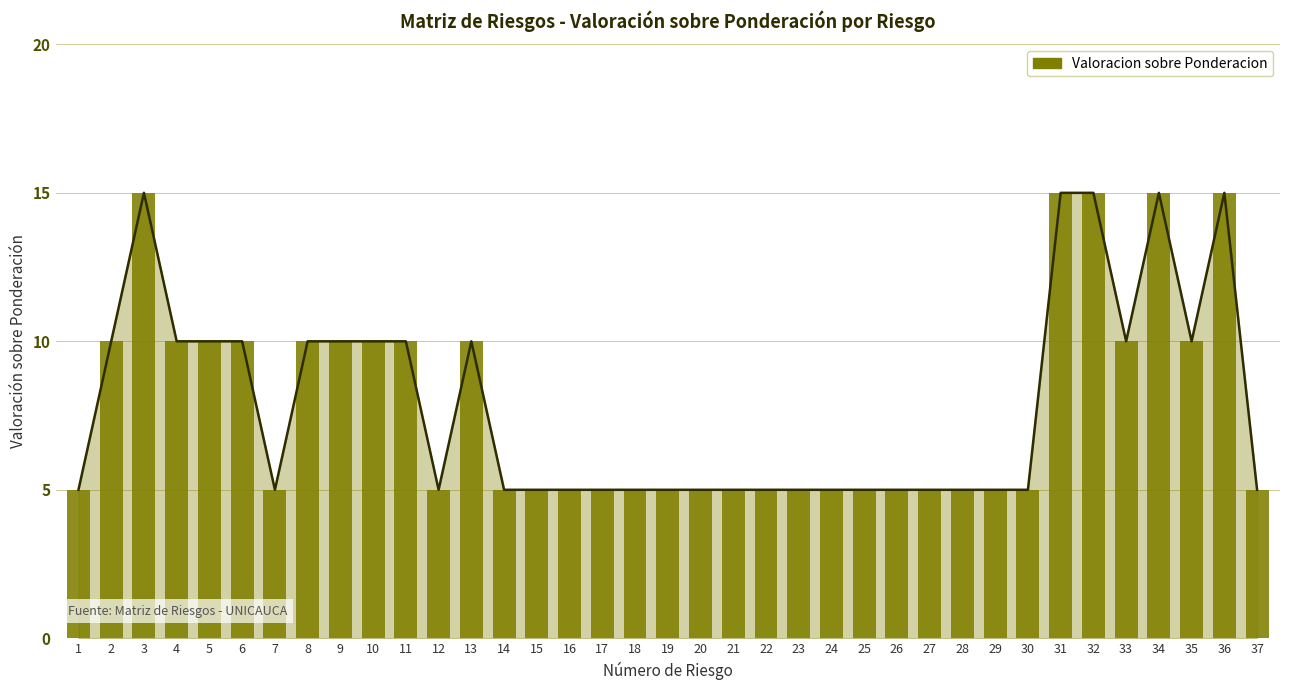

Reading left to right, extract all data points from this chart.

5	10	15	10	10	10	5	10	10	10	10	5	10	5	5	5	5	5	5	5	5	5	5	5	5	5	5	5	5	5	15	15	10	15	10	15	5